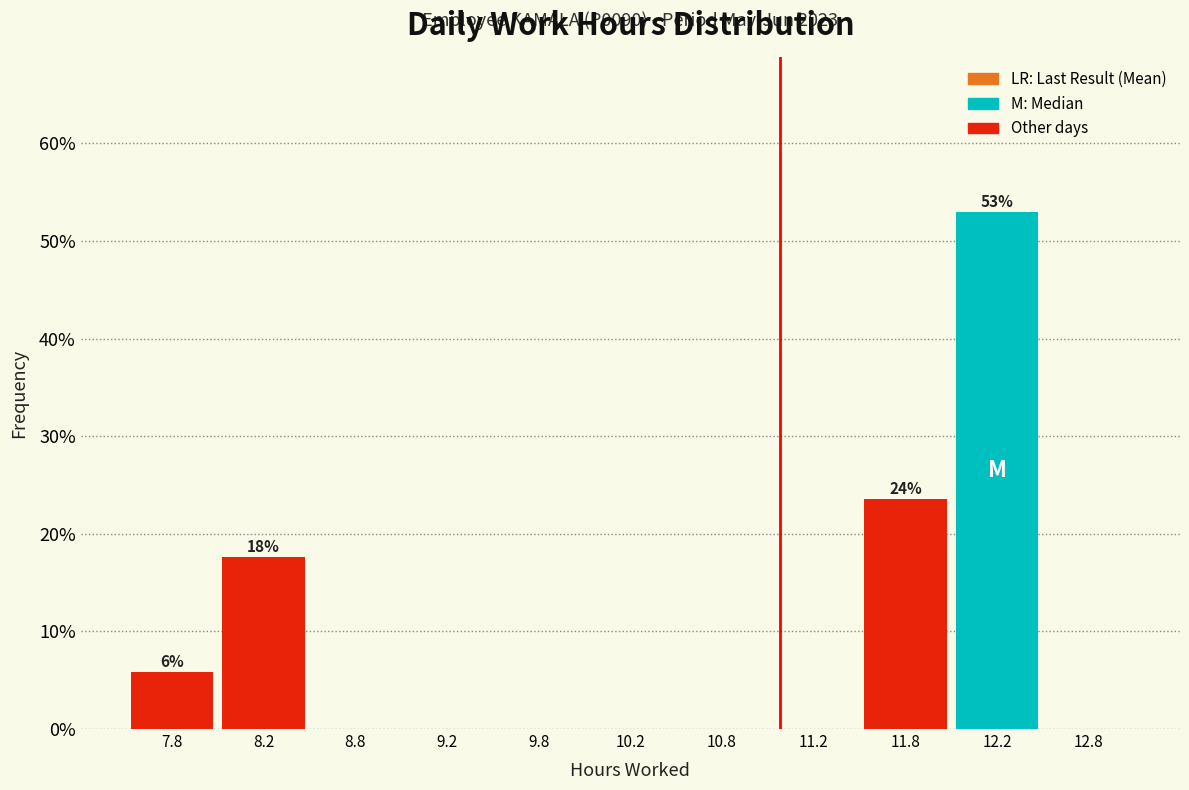

Which range on the x-axis has the tallest bar?

12.0 to 12.5